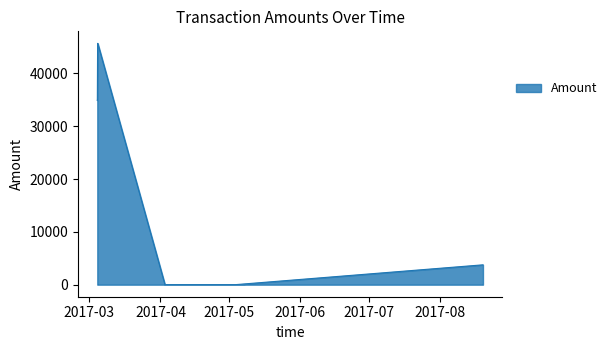

What is the difference between the maximum and second lowest values?

45683.5